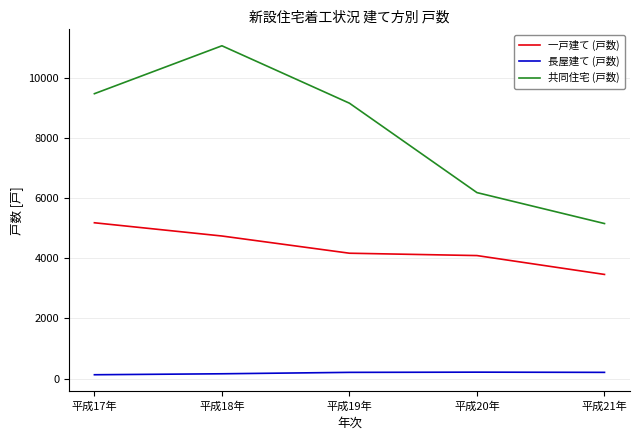

True or false: 長屋建て (戸数) and 一戸建て (戸数) intersect in this chart.

False